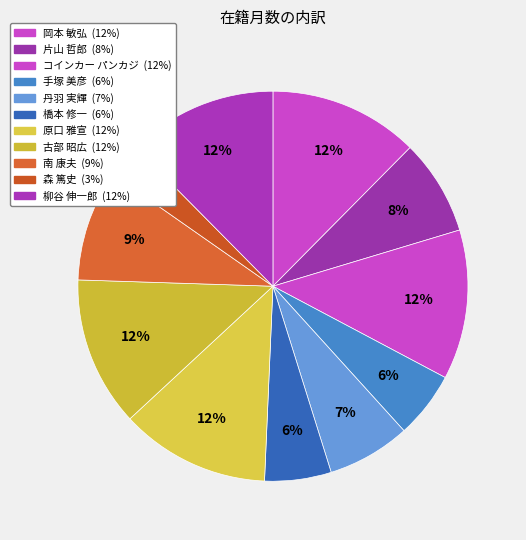

What is the change in value from 丹羽 実輝 to 森 篤史?

-35